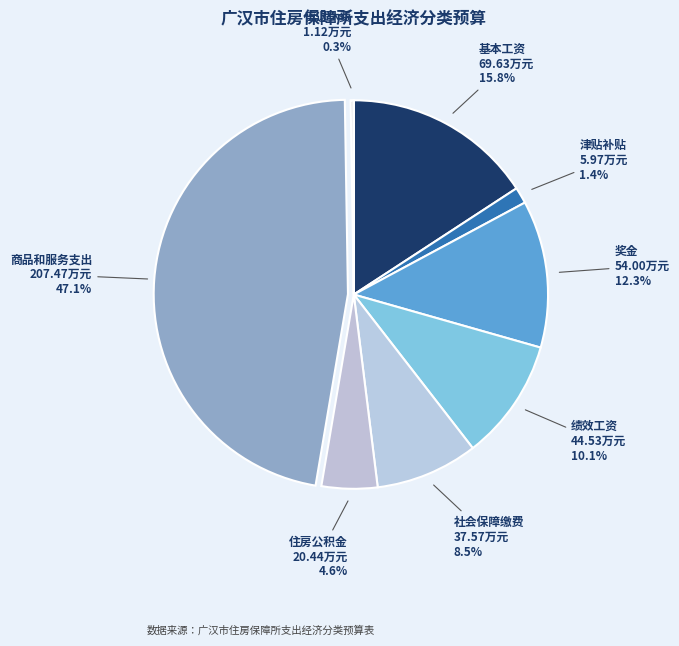

Which category has the biggest portion of the pie?

商品和服务支出